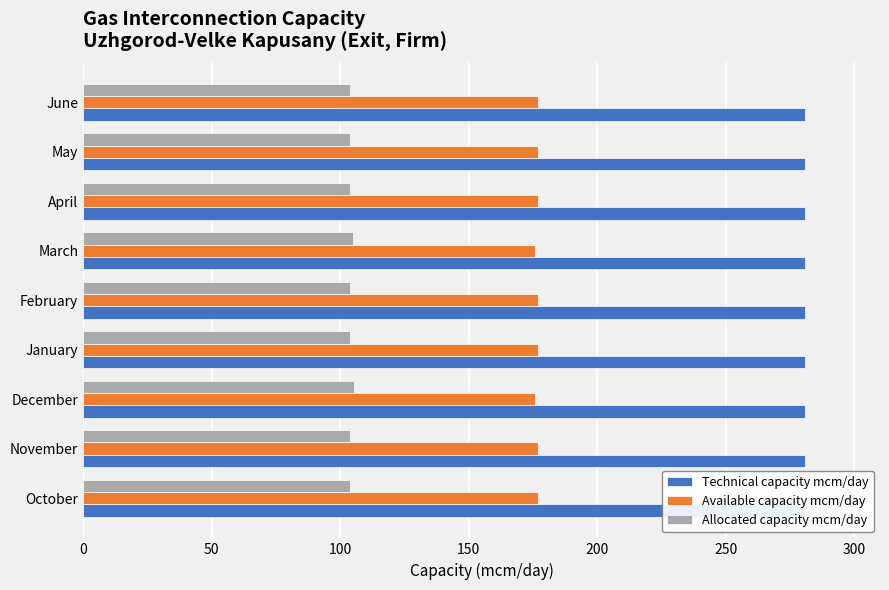

The Technical capacity mcm/day series shows 0.1 at 8. True or false?

False